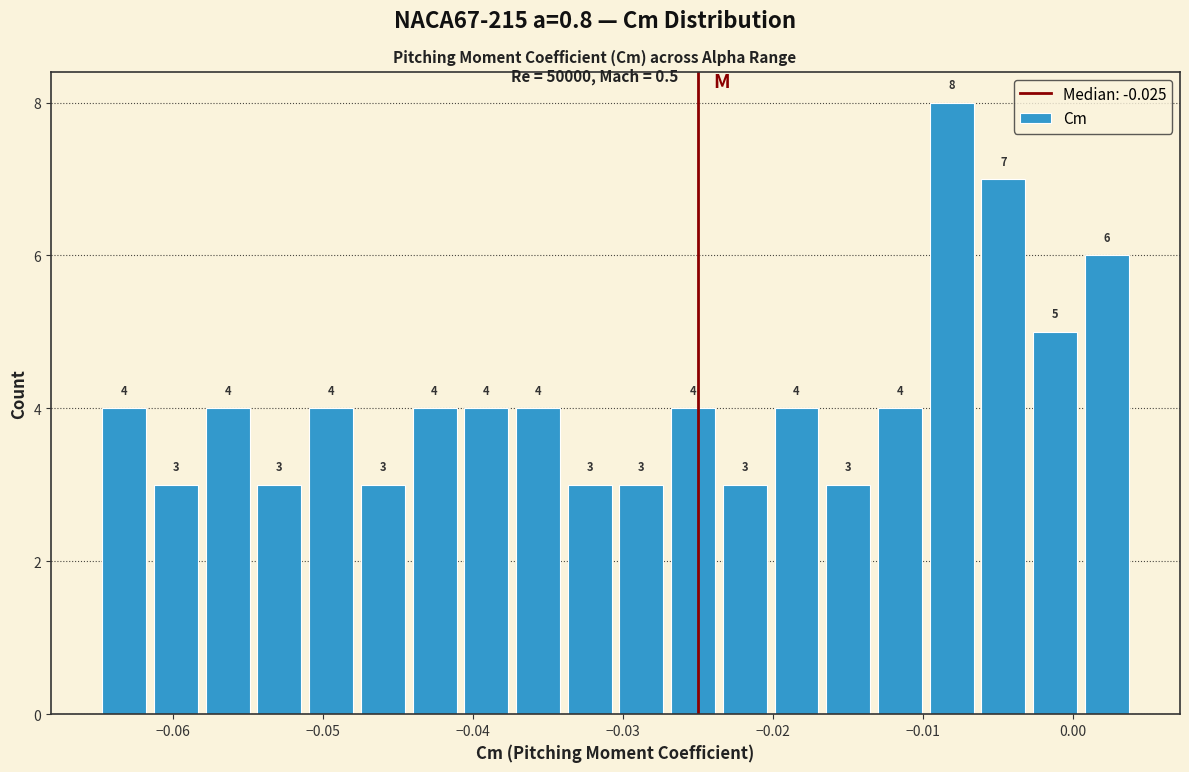

Around what value on the x-axis is the tallest bar? Give the approximate position of its centre, as read against the axis.

-0.008